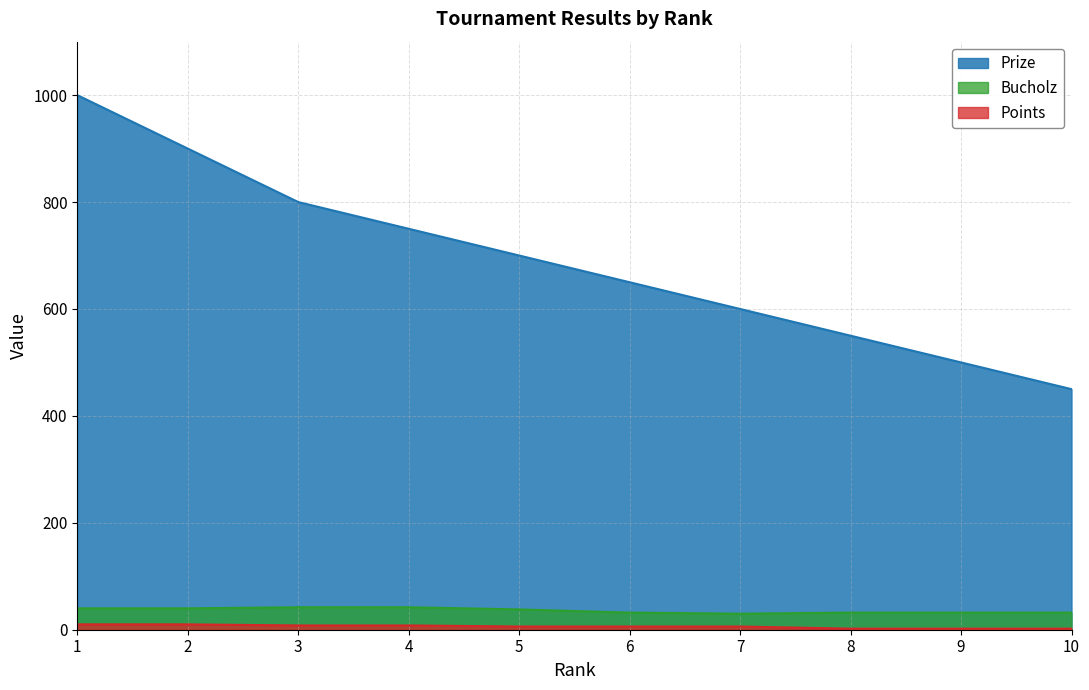

What is the difference between the Prize values at 8 and 3?

250